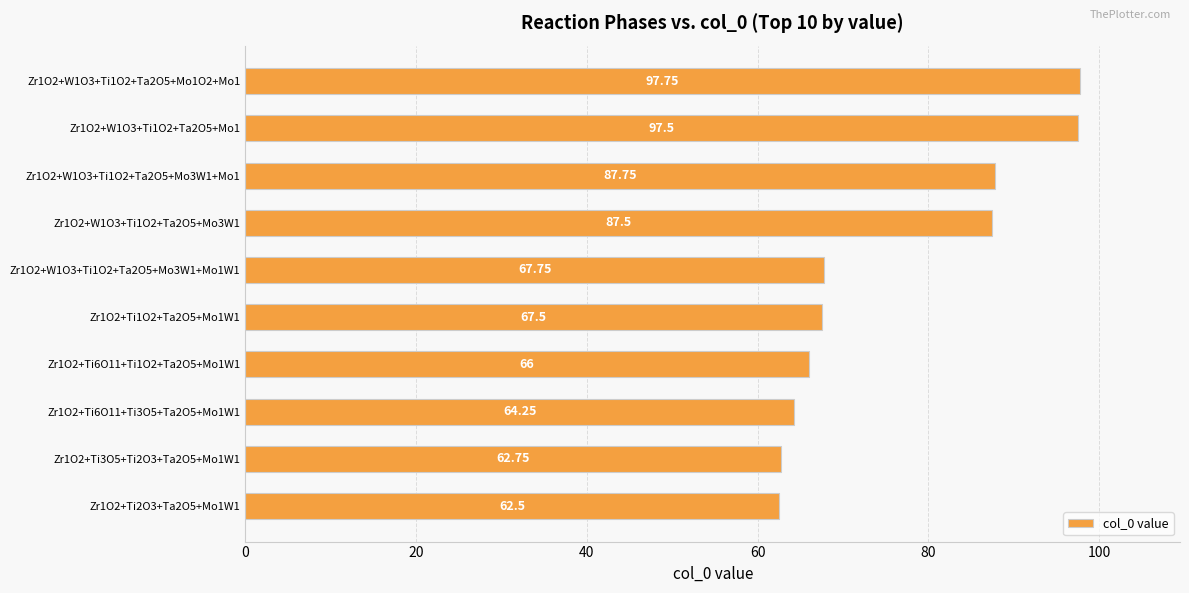

Which has a higher value, Zr1O2+W1O3+Ti1O2+Ta2O5+Mo1 or Zr1O2+Ti2O3+Ta2O5+Mo1W1?

Zr1O2+W1O3+Ti1O2+Ta2O5+Mo1